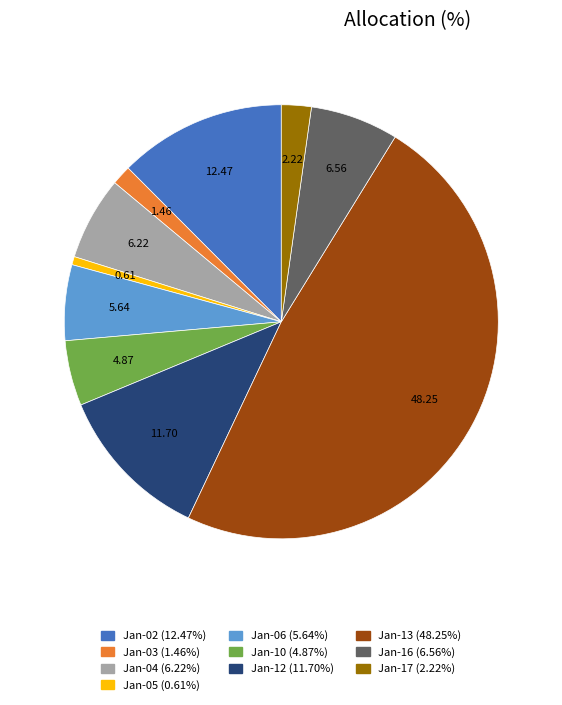

Is there any slice that represents more than half of the pie?

No